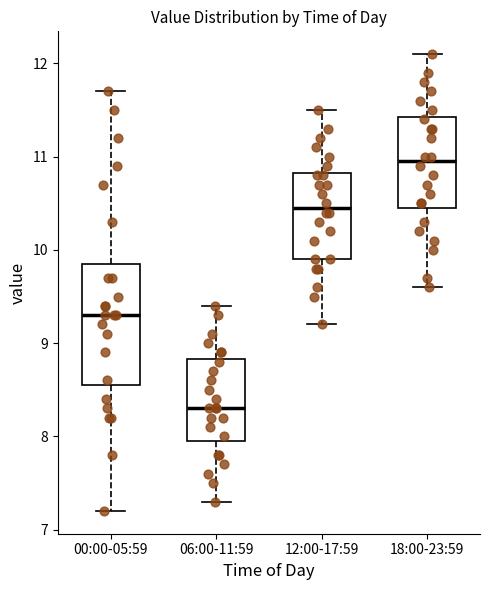

Reading left to right, transcribe this box plot: for each box, give where its median line is, the range the box spans, and where its two whiskers end, as read against the y-axis. The values are not printed on the chart, so give them approximately, as read against the axis.

00:00-05:59: median 9.3, box 8.6 to 9.9, whiskers 7.2 to 11.7
06:00-11:59: median 8.3, box 8.0 to 8.8, whiskers 7.3 to 9.4
12:00-17:59: median 10.5, box 9.9 to 10.8, whiskers 9.2 to 11.5
18:00-23:59: median 11.0, box 10.5 to 11.4, whiskers 9.6 to 12.1